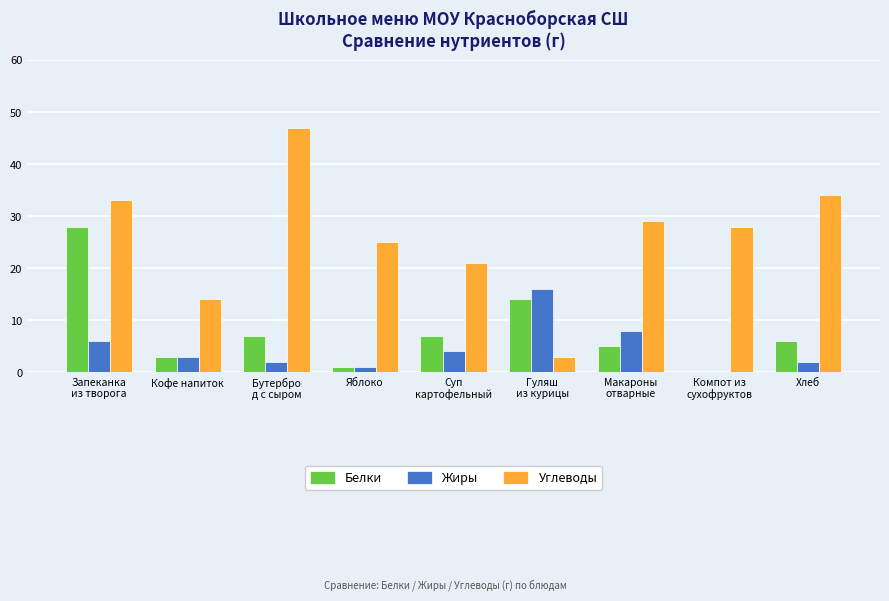

Which series has the largest total across all categories?

Углеводы